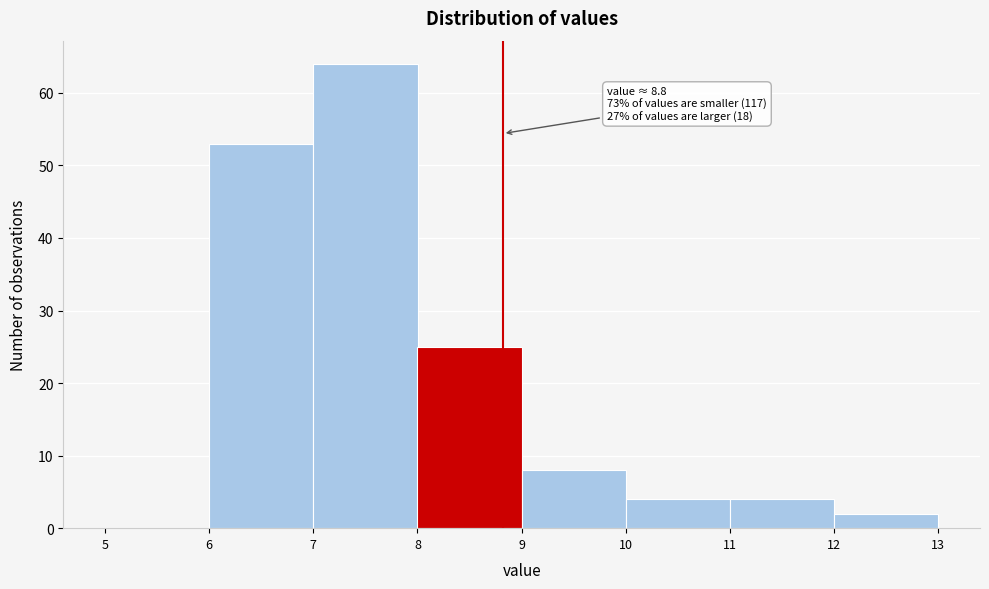

Which range on the x-axis has the tallest bar?

7 to 8